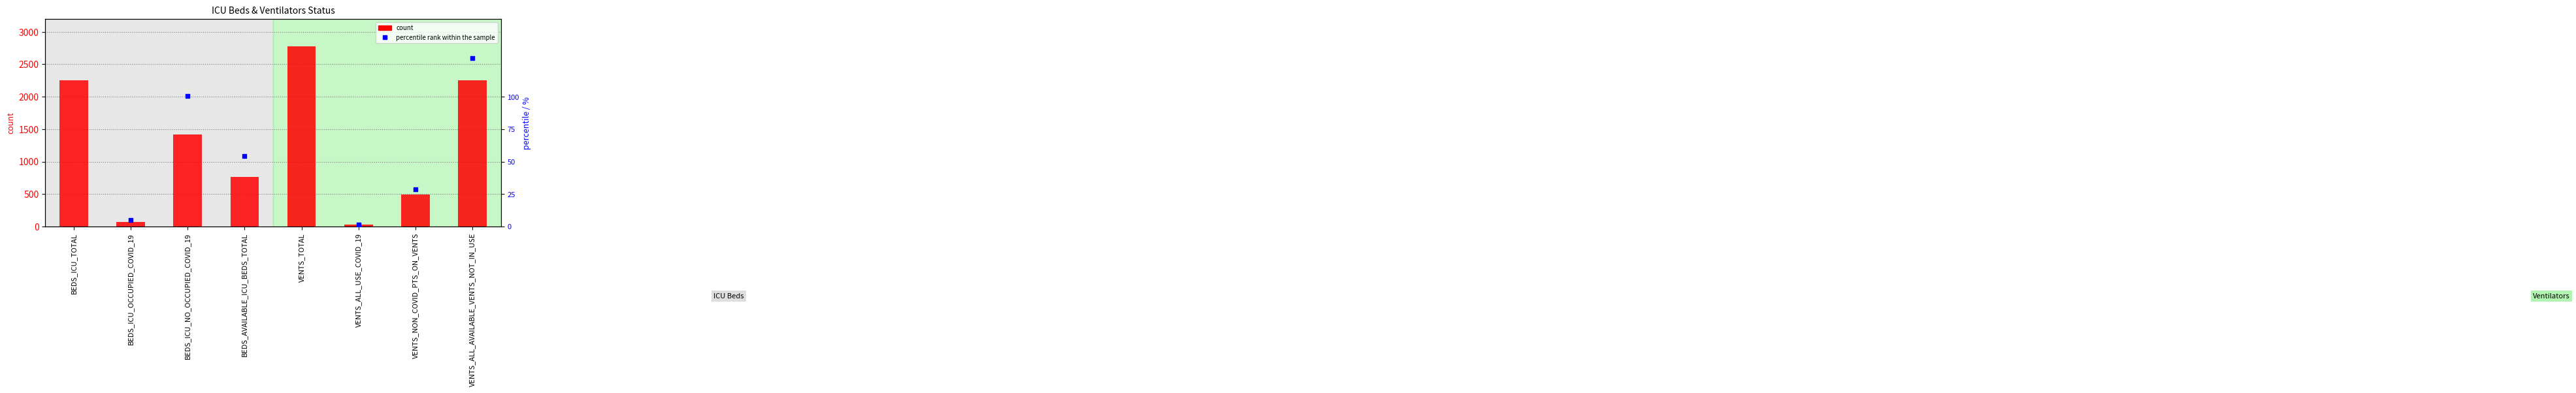

Between VENTS_TOTAL and BEDS_ICU_NO_OCCUPIED_COVID_19, which is larger?

VENTS_TOTAL